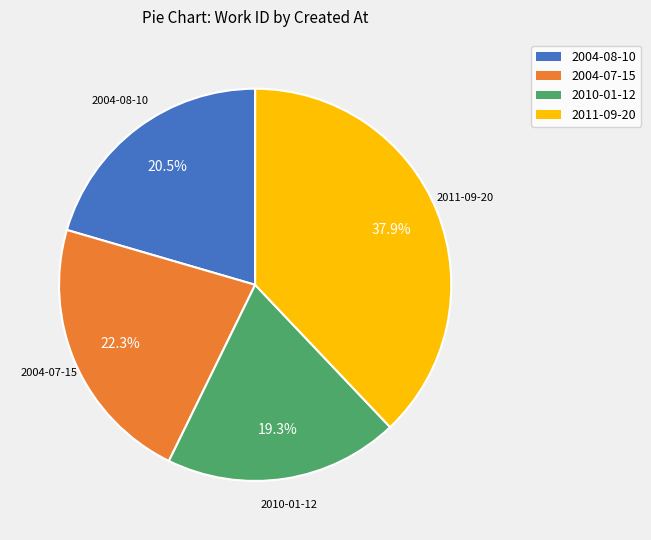

Between 2004-08-10 and 2011-09-20, which is larger?

2011-09-20